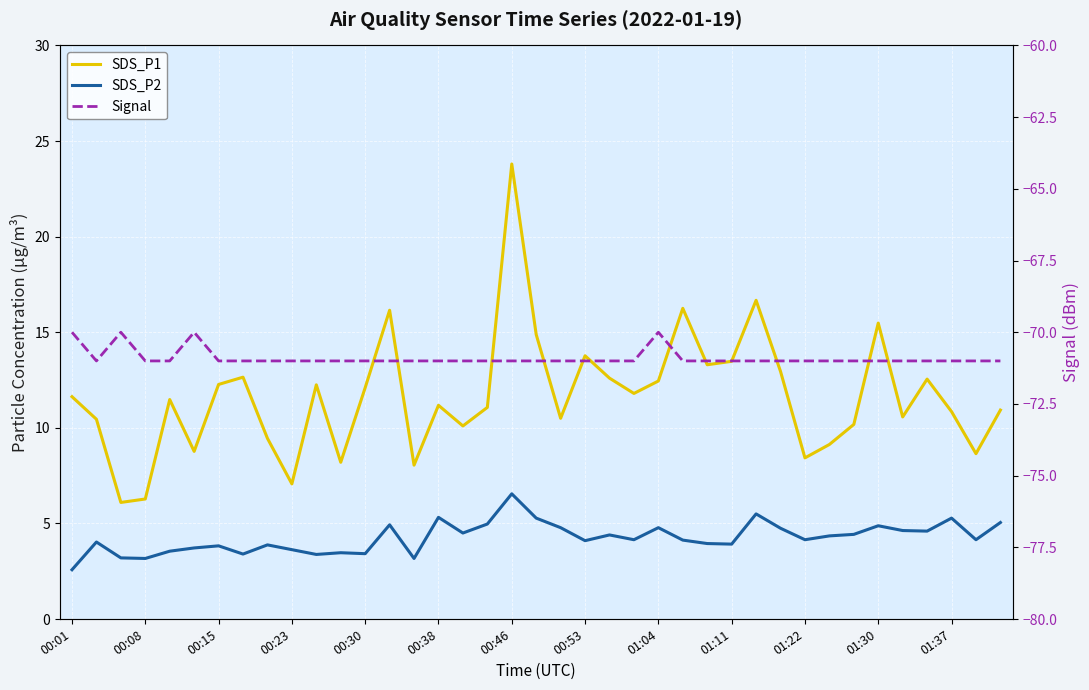

What are all the series names shown in the legend?

SDS_P1, SDS_P2, Signal